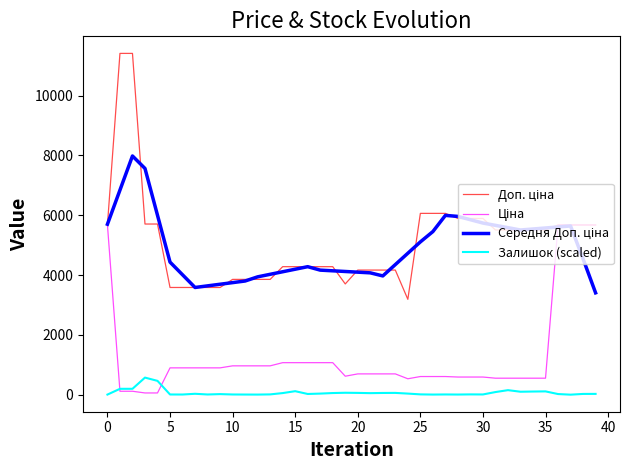

What is the greatest value displayed?

11410.0